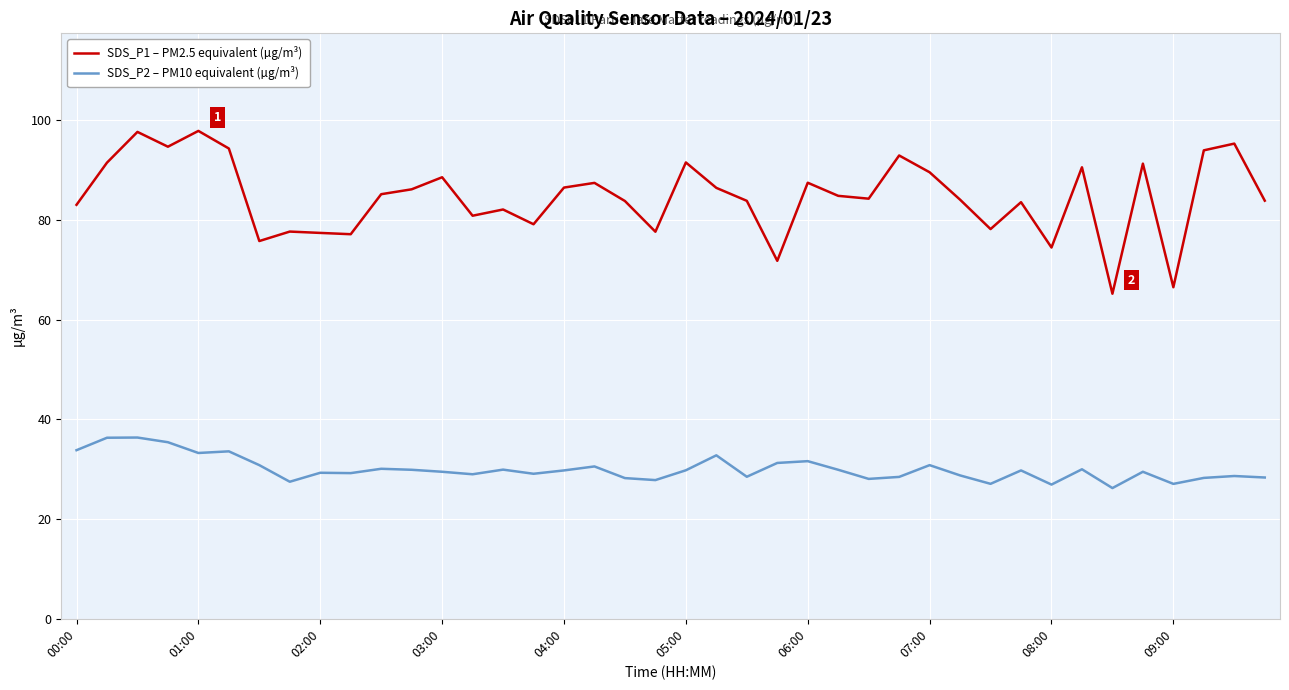

Which series has the widest spread of values?

SDS_P1 – PM2.5 equivalent (µg/m³)